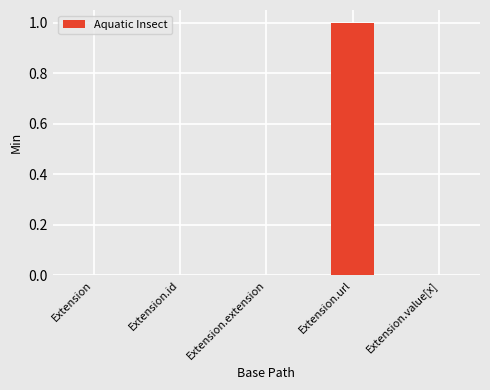

Which label corresponds to the largest value in the chart?

Extension.url